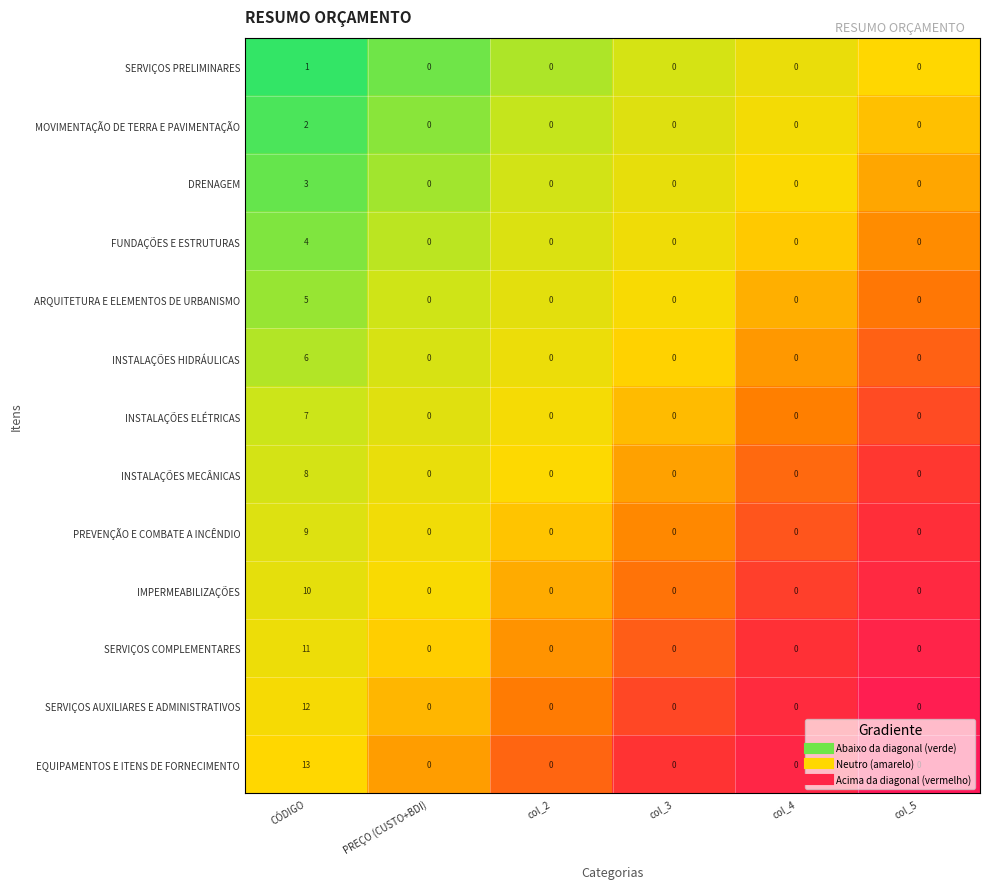

Which series has the largest total across all categories?

EQUIPAMENTOS E ITENS DE FORNECIMENTO